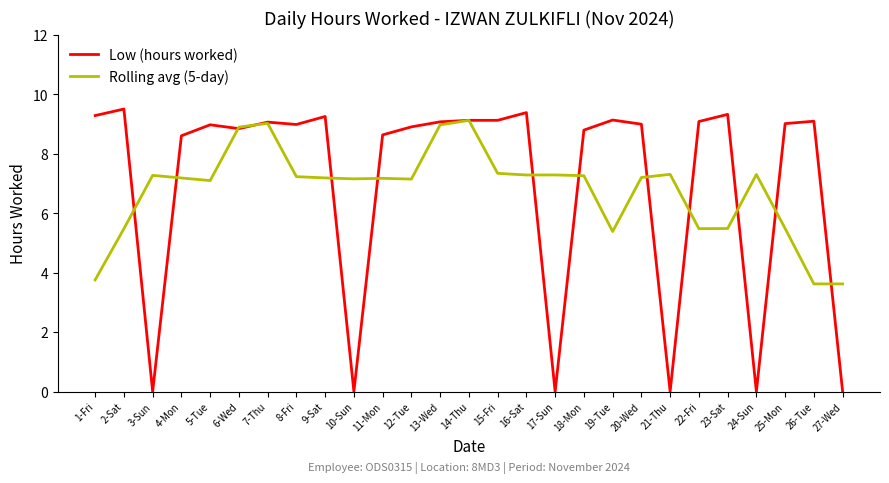

At how many categories does at least one series exceed 7?

26